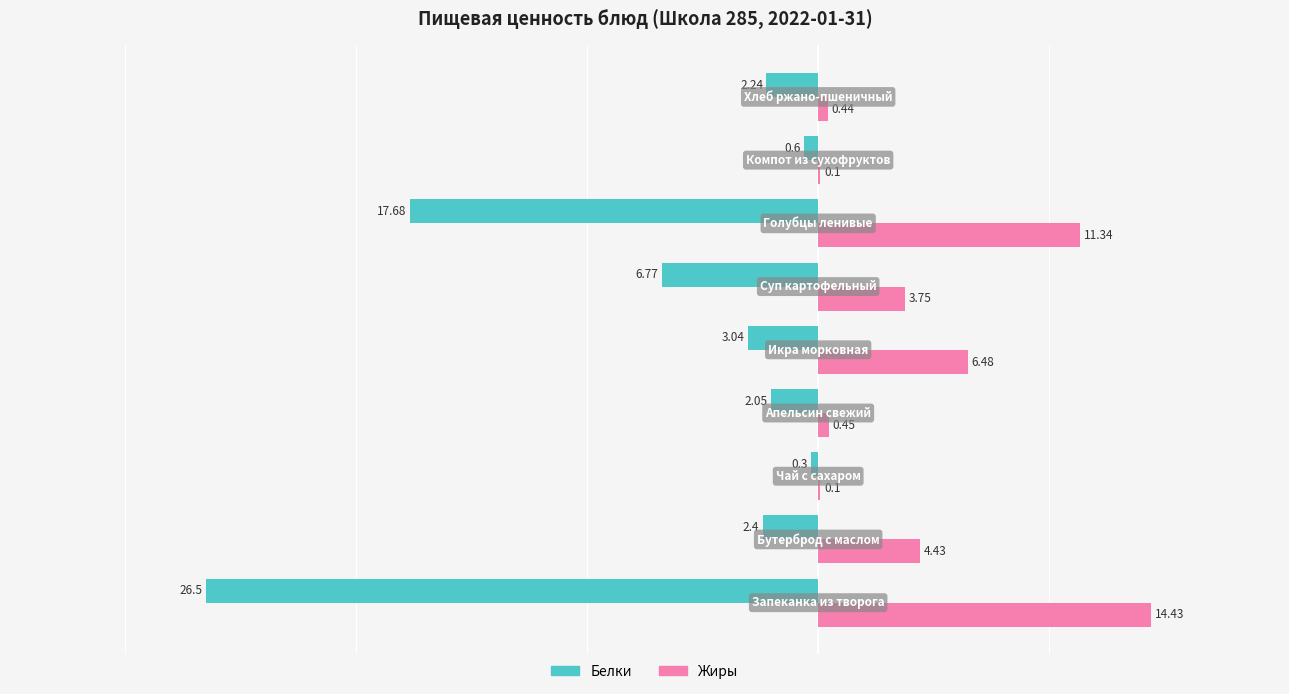

Which series has the largest total across all categories?

Жиры